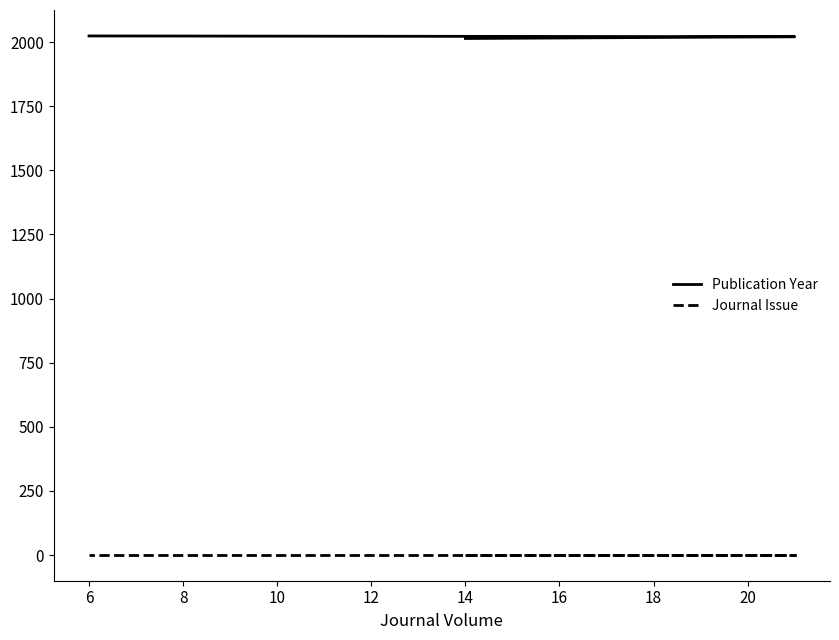

How many data points in Publication Year are above 2019?

2